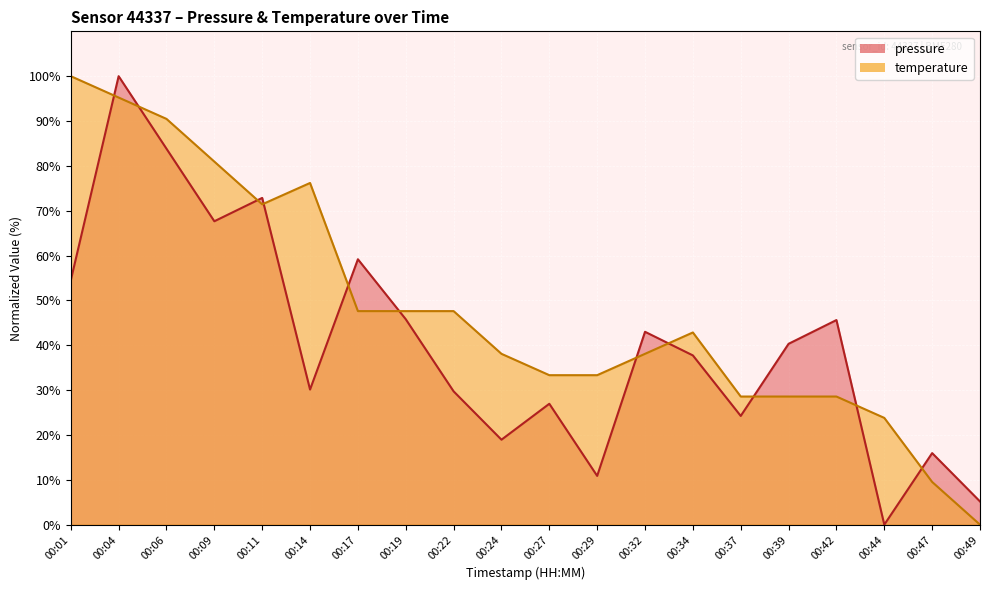

The value of pressure at 00:32 is 56.0. True or false?

False